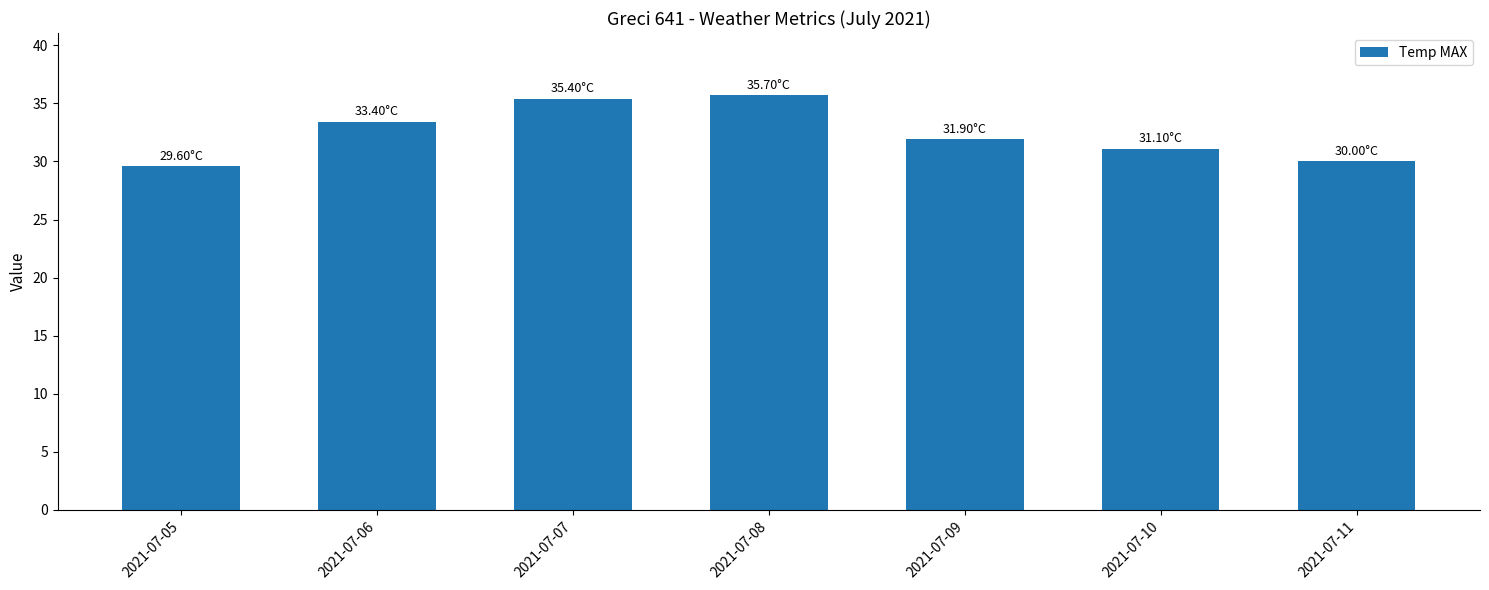

True or false: the data shows 35.4 at 2021-07-07.

True